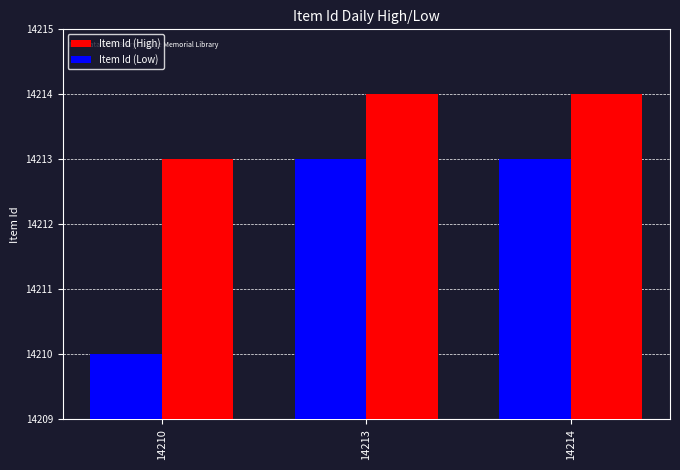

Is it true that Item Id (Low) equals 6697 at 14210?

False